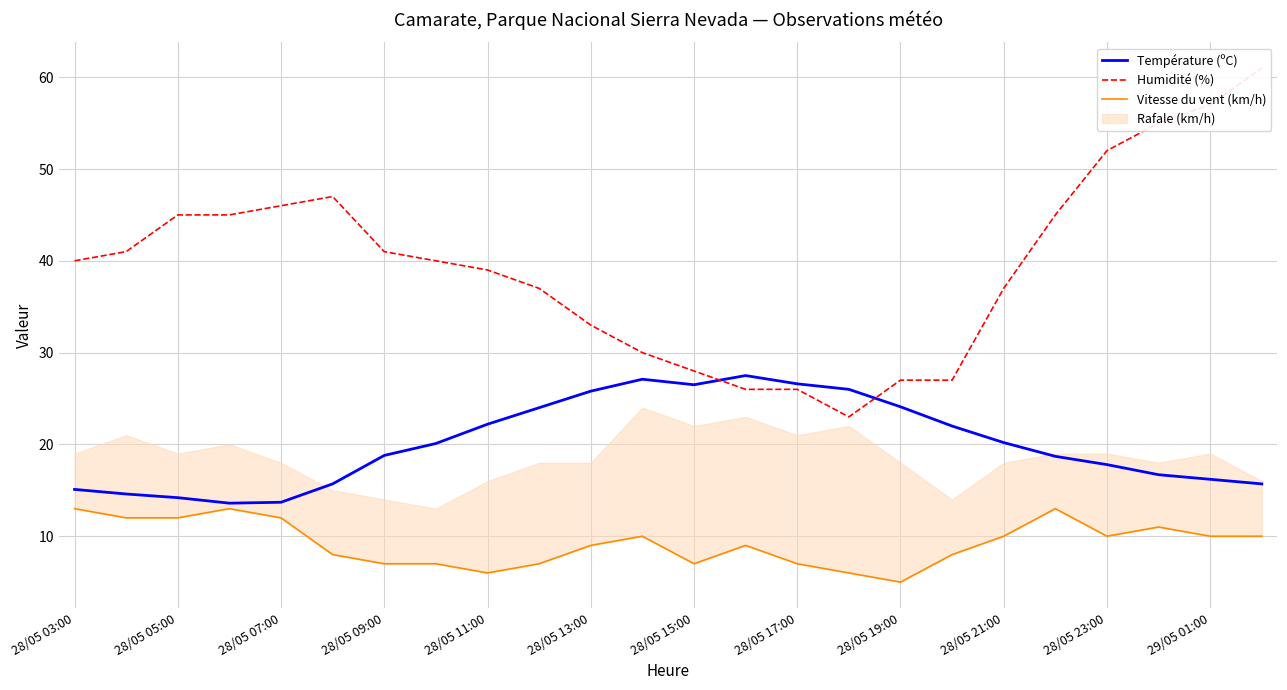

True or false: Température (ºC) and Vitesse du vent (km/h) intersect in this chart.

False